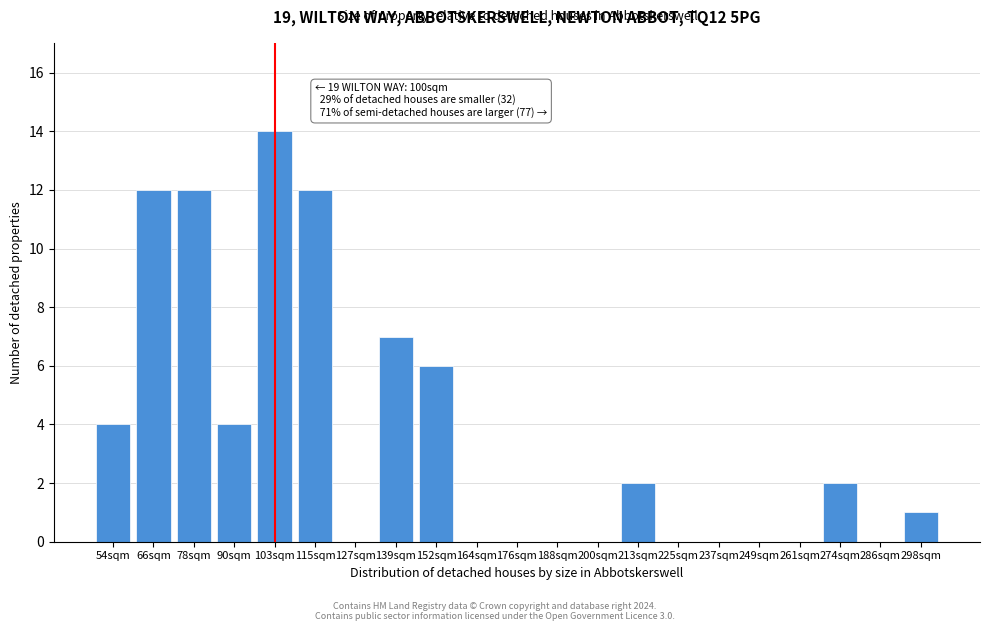

Reading left to right, extract all data points from this chart.

54sqm=4	66sqm=12	78sqm=12	90sqm=4	103sqm=14	115sqm=12	127sqm=0	139sqm=7	152sqm=6	164sqm=0	176sqm=0	188sqm=0	200sqm=0	213sqm=2	225sqm=0	237sqm=0	249sqm=0	261sqm=0	274sqm=2	286sqm=0	298sqm=1